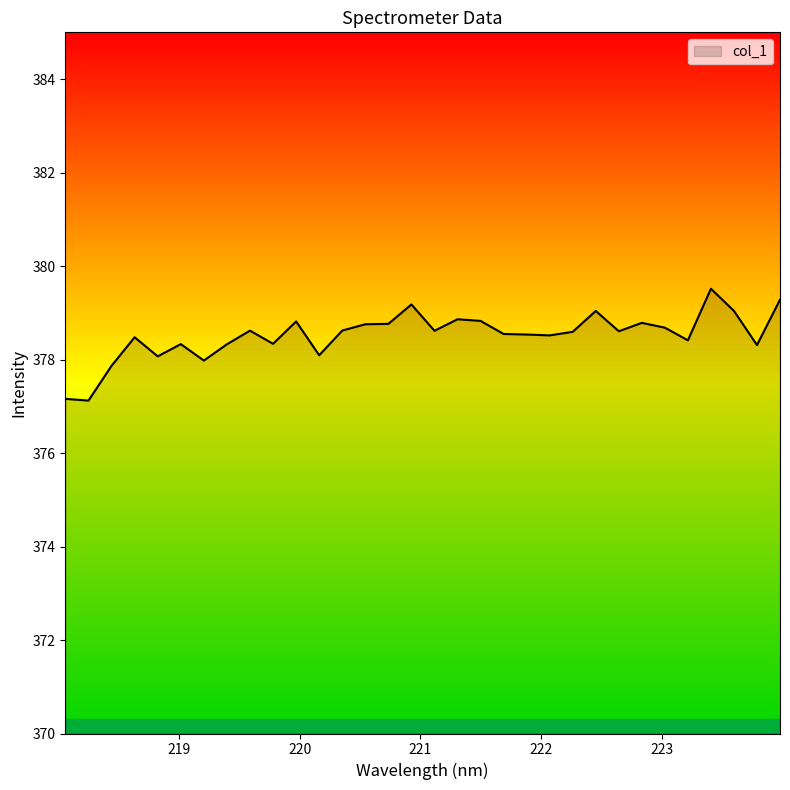

What is the difference between the maximum and minimum values?

2.4